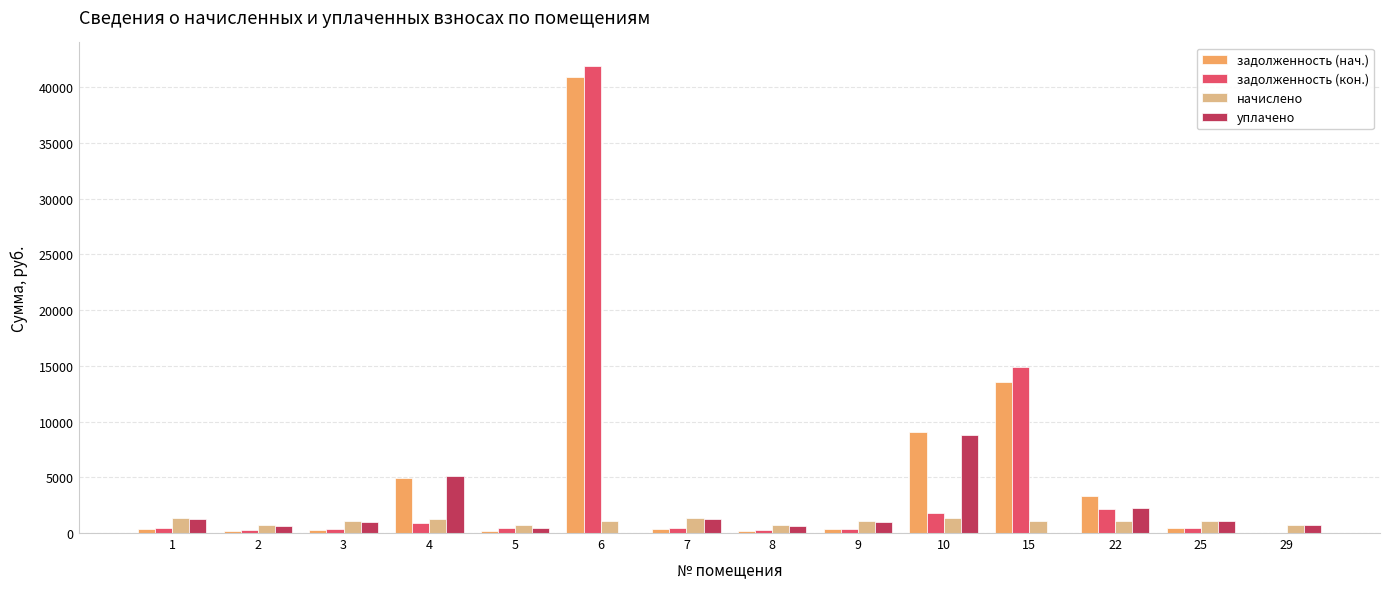

What is the difference between the задолженность (кон.) values at 9 and 22?

1824.6